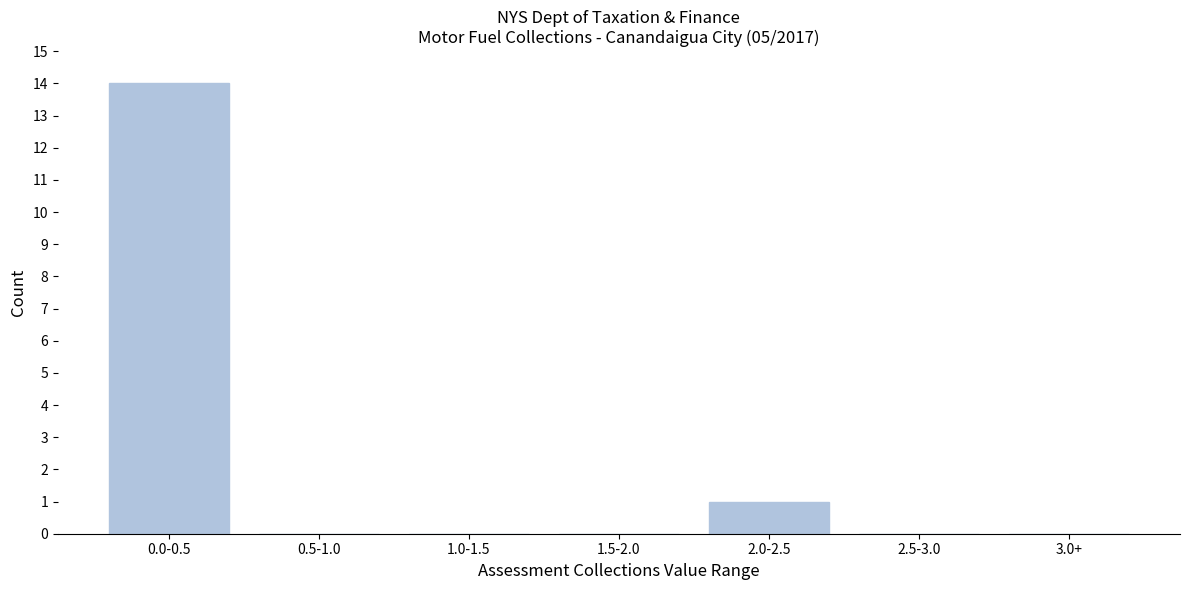

Reading left to right, what are all the values shown in this chart?

0.0-0.5=14	0.5-1.0=0	1.0-1.5=0	1.5-2.0=0	2.0-2.5=1	2.5-3.0=0	3.0+=0